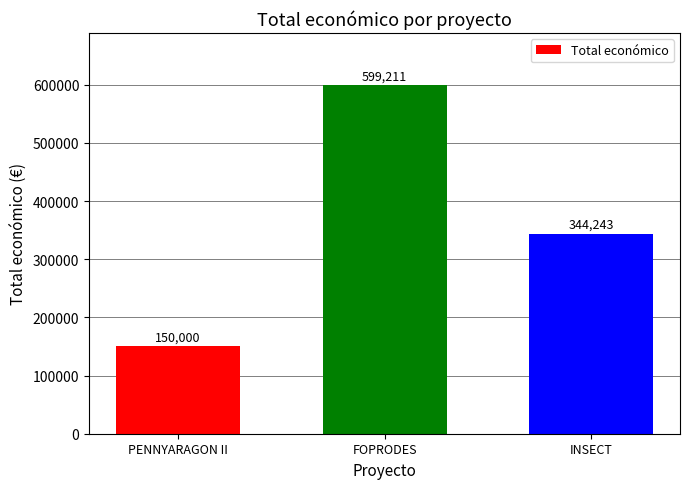

Which has a higher value, PENNYARAGON II or INSECT?

INSECT